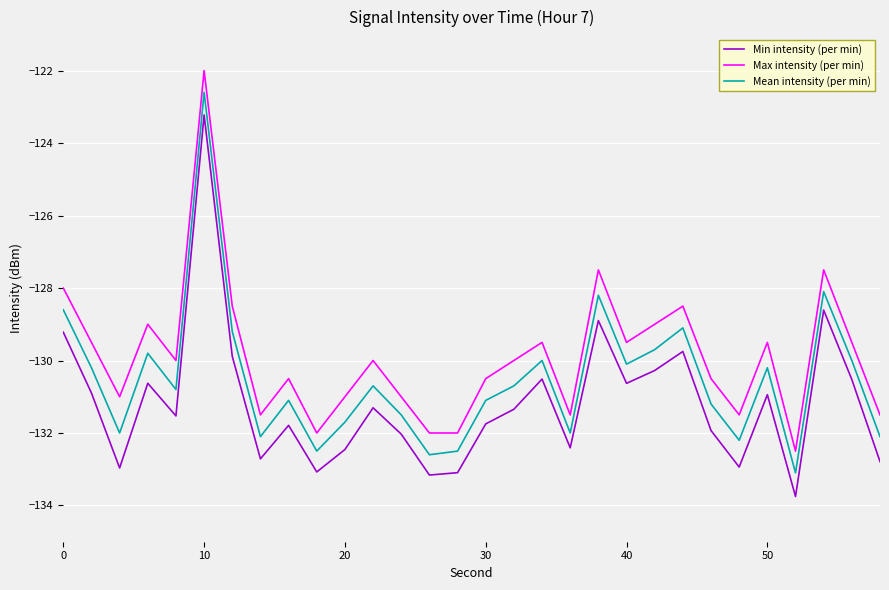

What is the difference between the maximum and minimum values in the Min intensity (per min) series?

10.5